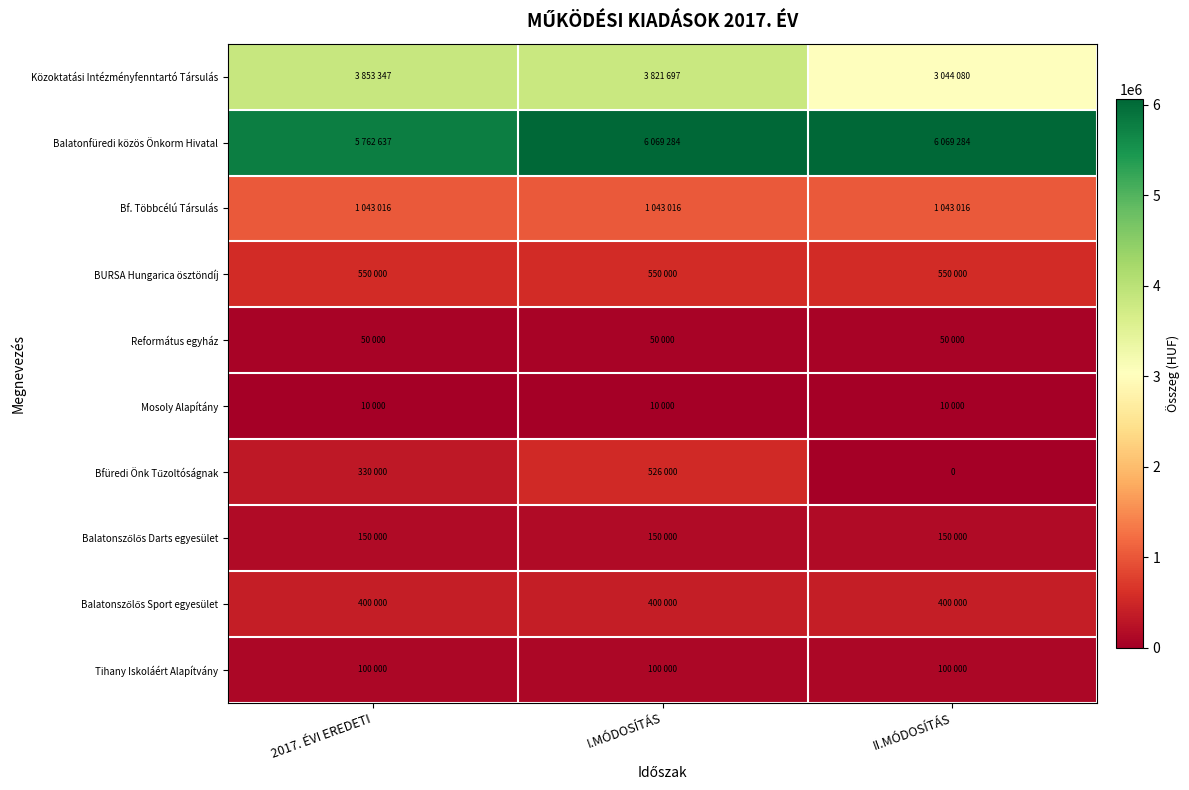

Which series has the largest total across all categories?

Balatonfüredi közös Önkorm Hivatal